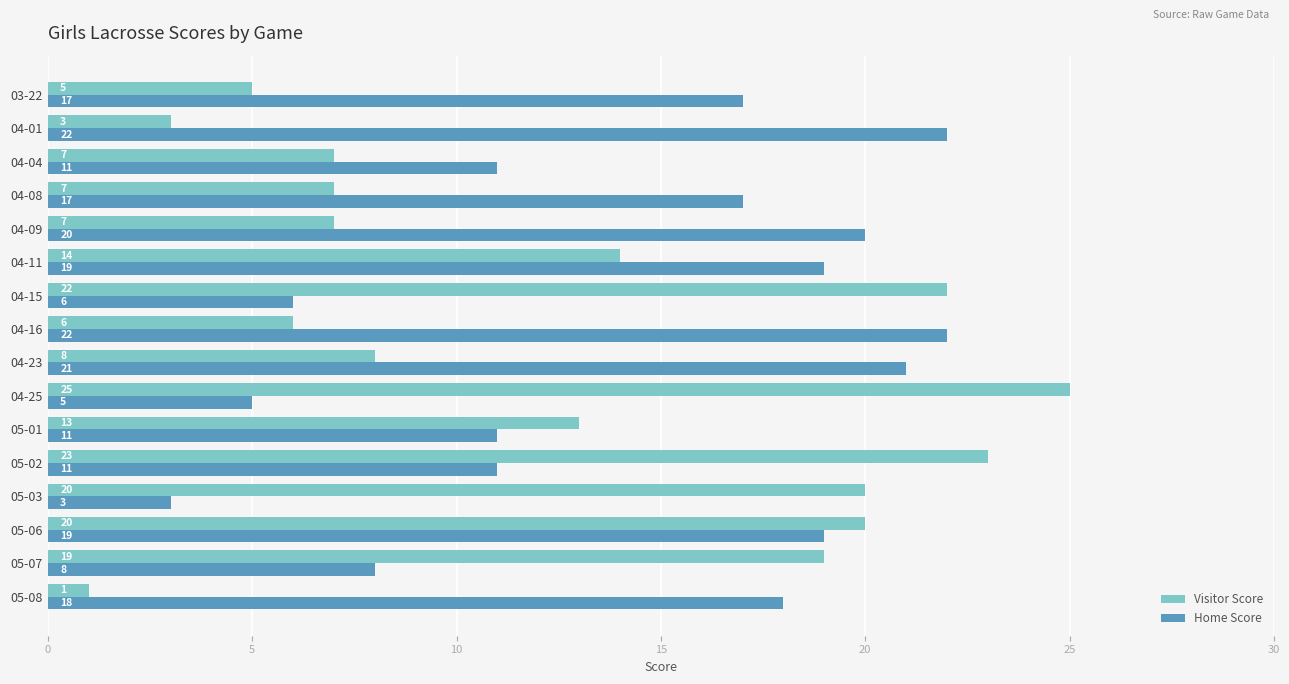

Count the number of data series in this chart.

2